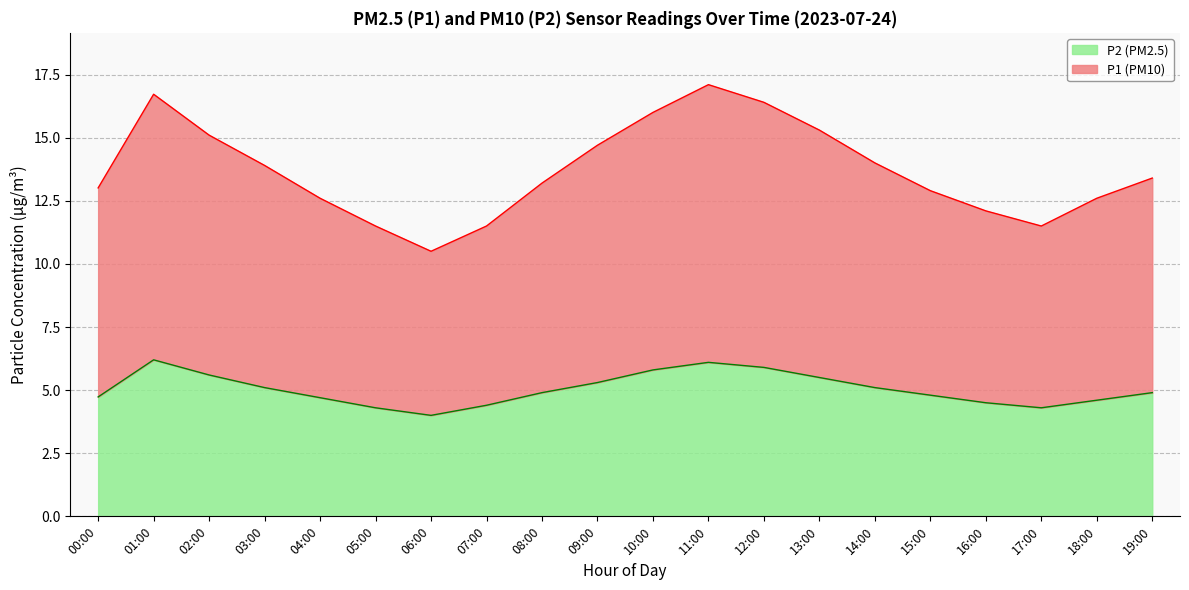

What is the total value across all series at 05:00?

11.5